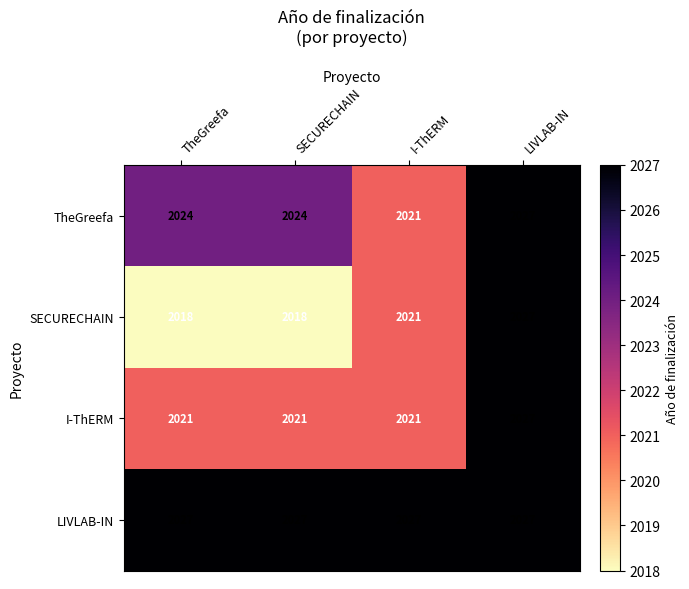

Rank the series by their average value, from highest to lowest.

LIVLAB-IN, TheGreefa, I-ThERM, SECURECHAIN